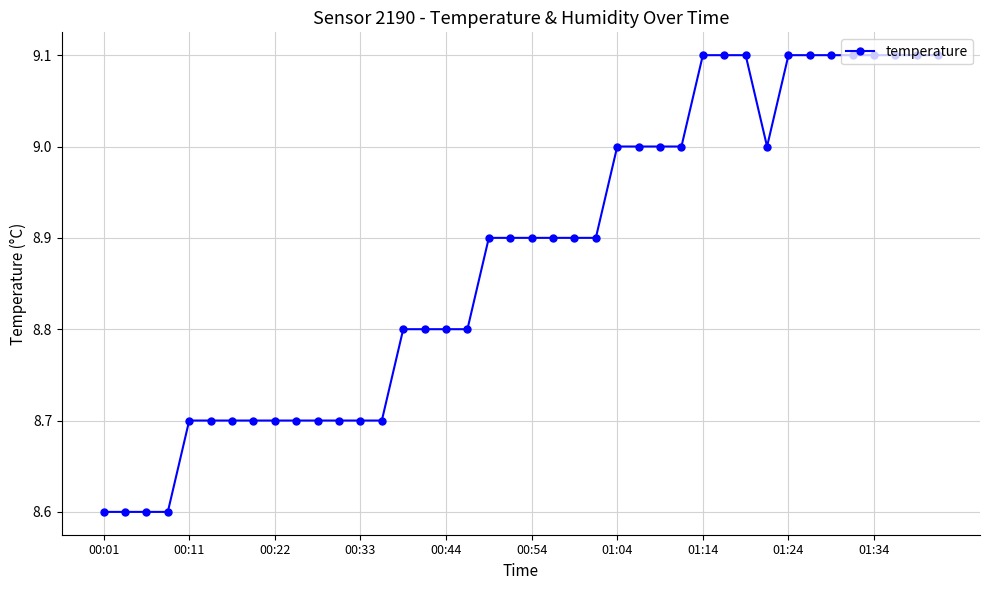

What is the maximum value shown in the chart?

9.1